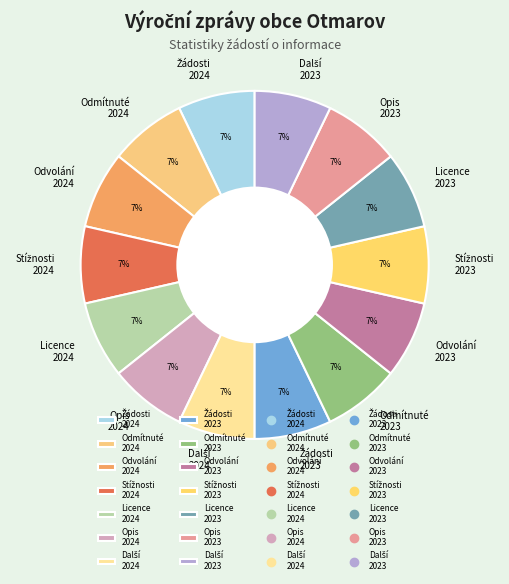

Approximately how many times larger is the value at Licence 2024 compared to Odmítnuté 2023?

1.0